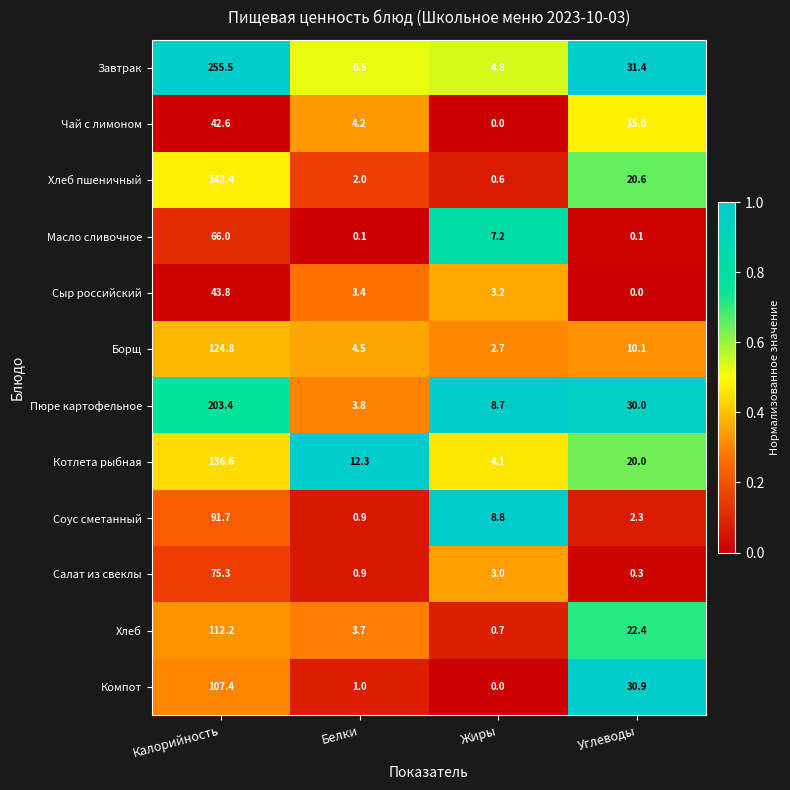

Which series has the largest range (max minus min)?

Завтрак